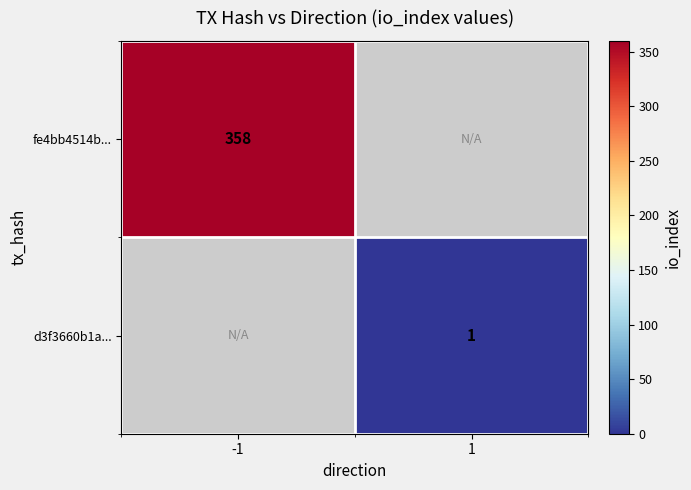

Which label corresponds to the largest value in the chart?

-1